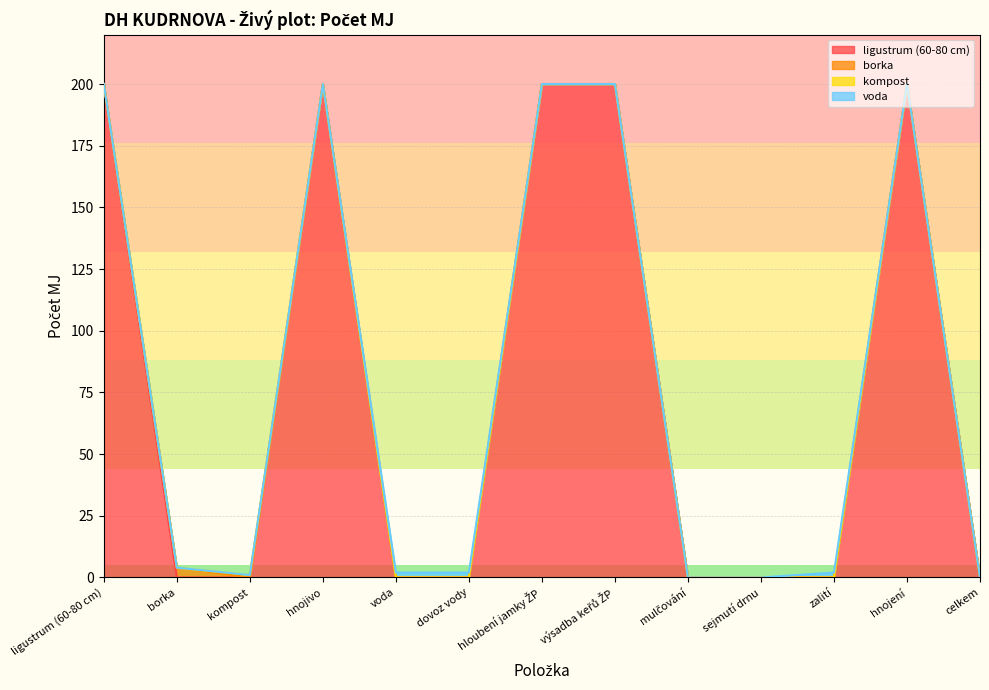

The value of voda at výsadba keřů ŽP is 2. True or false?

True